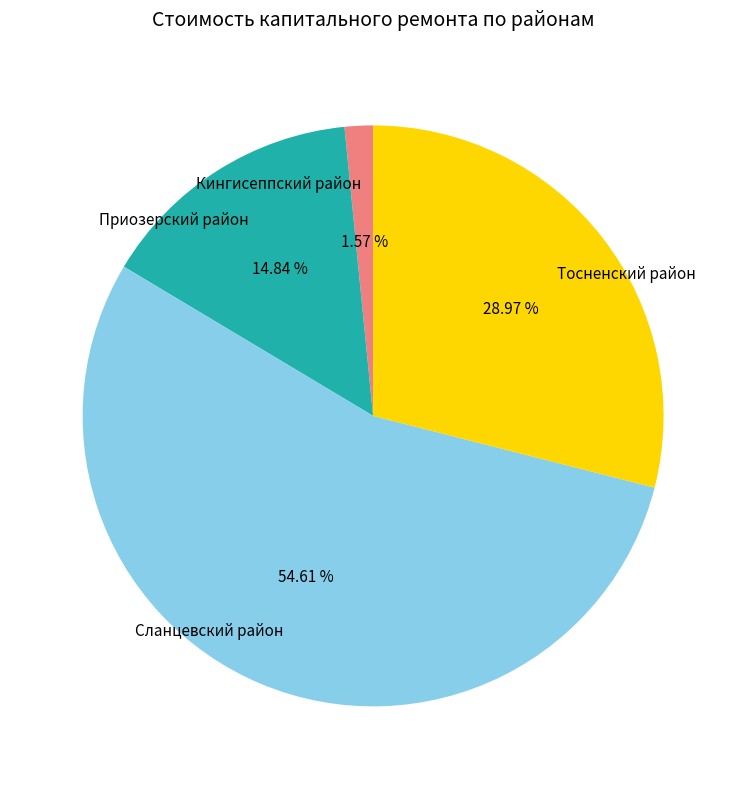

To the nearest percent, what percentage of the pie is Приозерский район?

15%